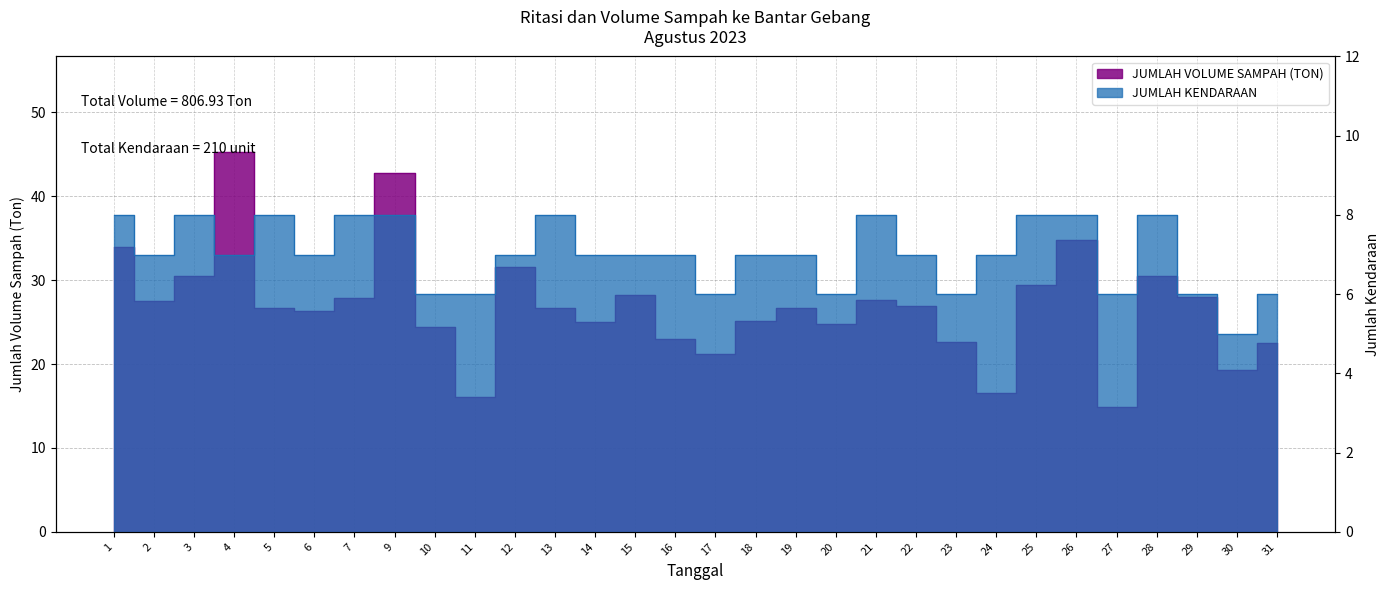

Which series has the largest total across all categories?

JUMLAH VOLUME SAMPAH (TON)